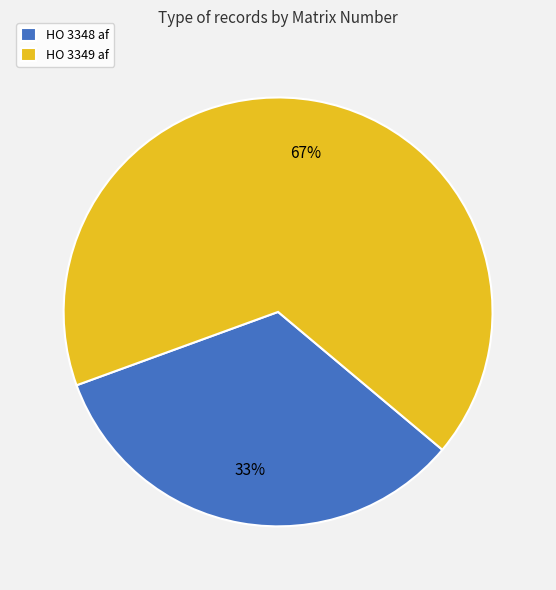

How many segments does this pie chart have?

2